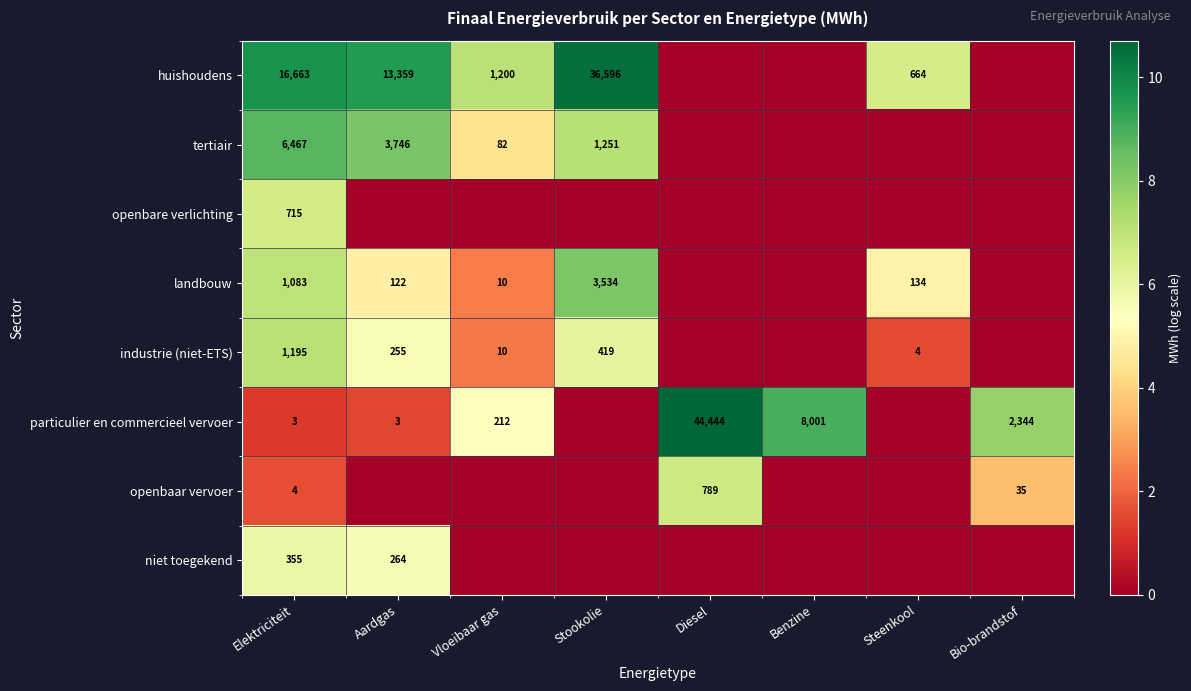

Rank the series at Elektriciteit from highest to lowest value.

huishoudens, tertiair, industrie (niet-ETS), landbouw, openbare verlichting, niet toegekend, openbaar vervoer, particulier en commercieel vervoer